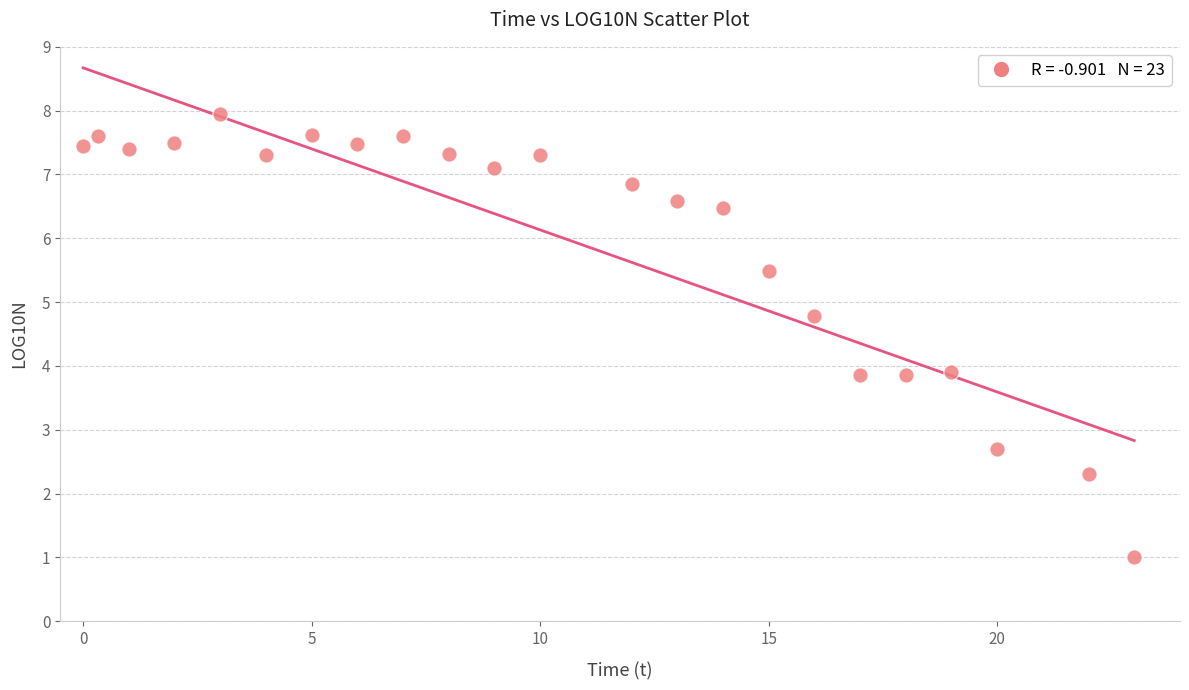

What is the range of X values (max minus min)?

23.0